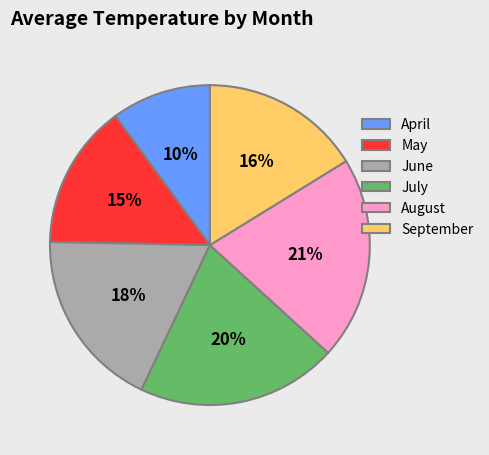

Do June and July together represent more than half of the pie?

No